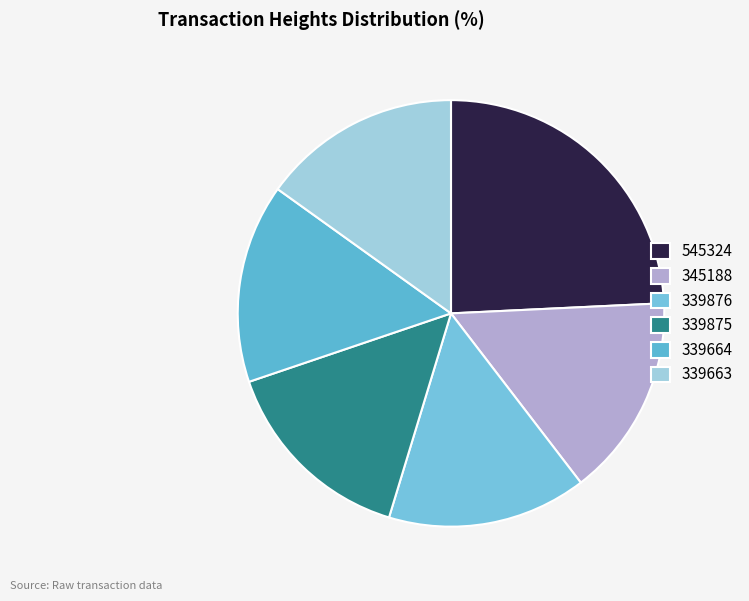

True or false: 345188 accounts for 23% of the total.

False